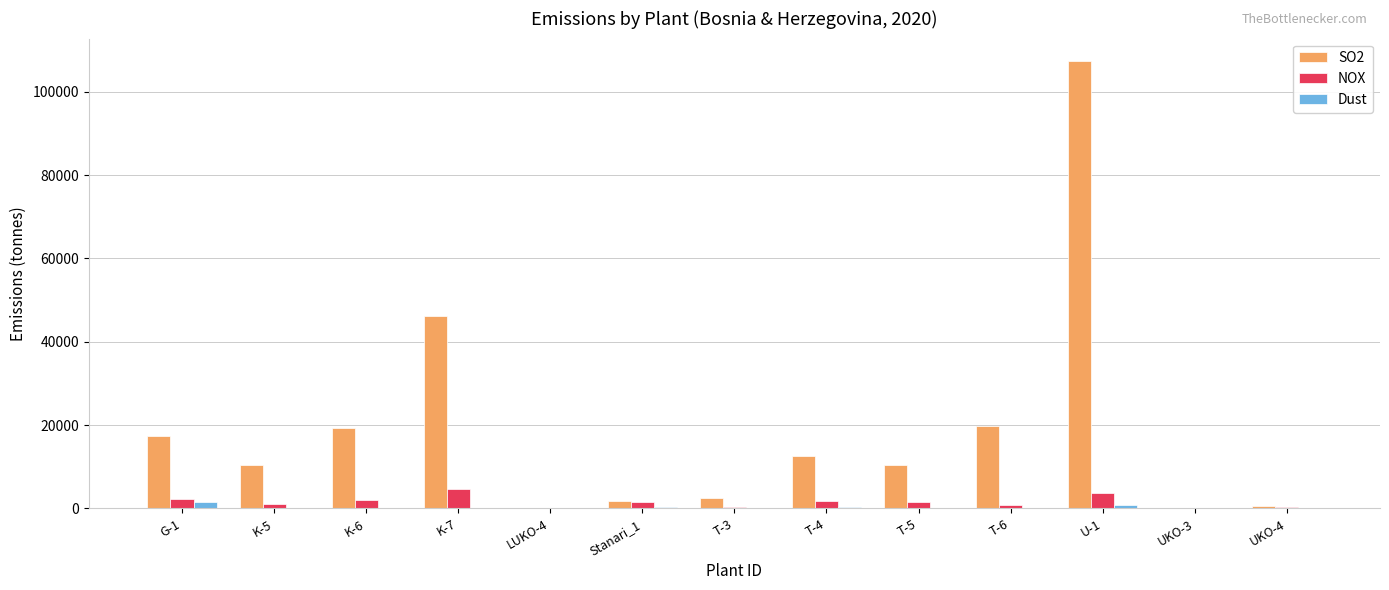

Is the value of NOX at Stanari_1 greater than the value of SO2 at U-1?

No